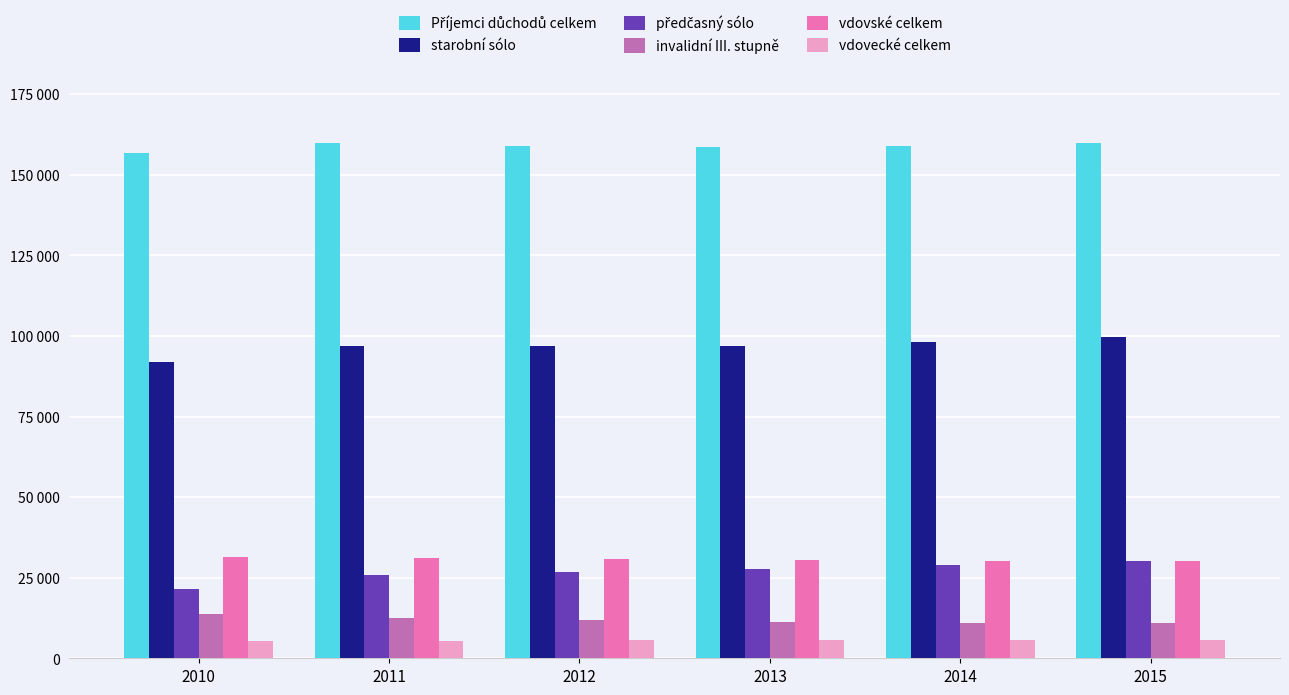

Does the chart contain stacked bars?

No